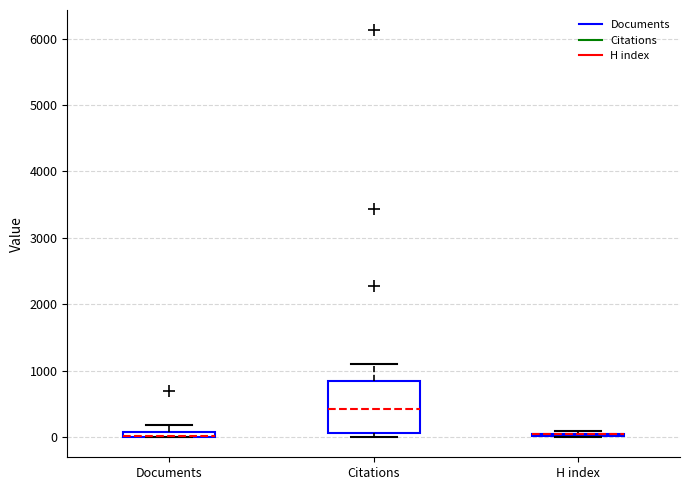

Where is the upper edge of the box for Documents on the y-axis? The values are not printed on the chart, so give them approximately, as read against the axis.

100